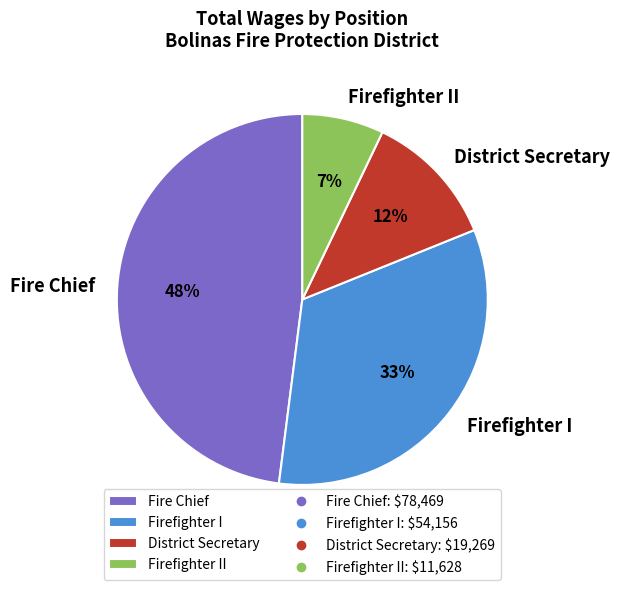

To the nearest percent, what is the difference between the Fire Chief and Firefighter II slice percentages?

41%